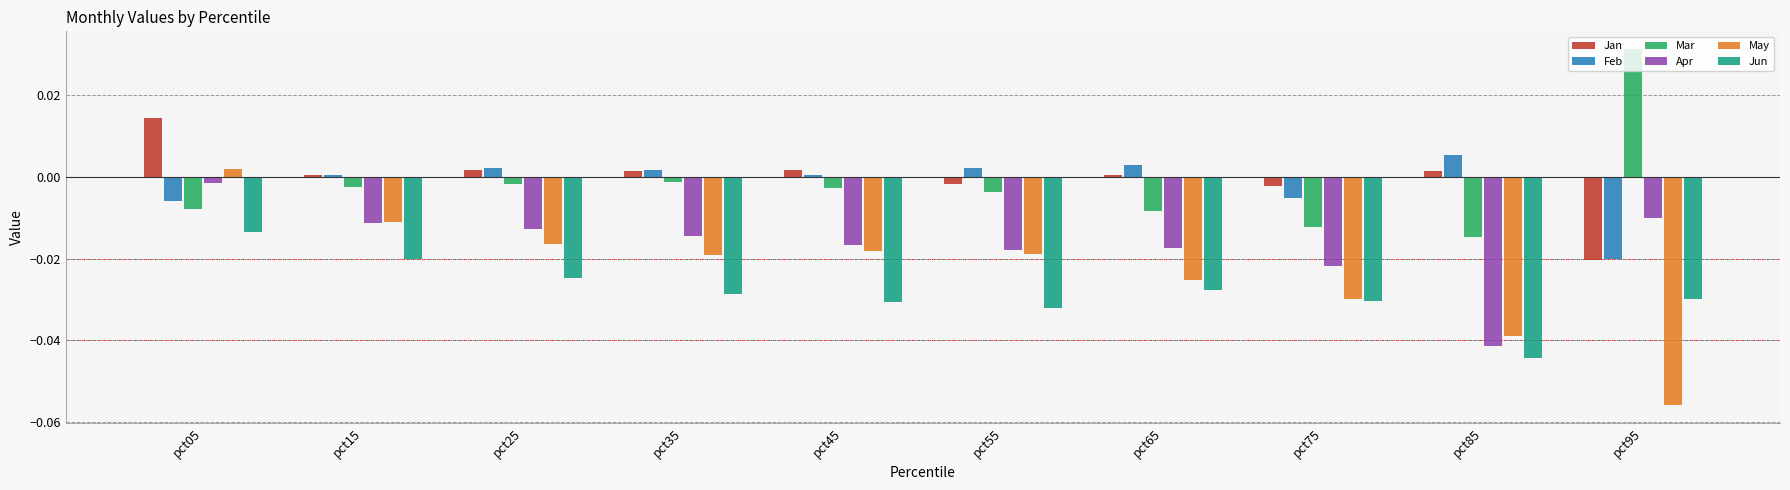

At pct05, list the series in order from largest to smallest.

Jan, May, Apr, Feb, Mar, Jun